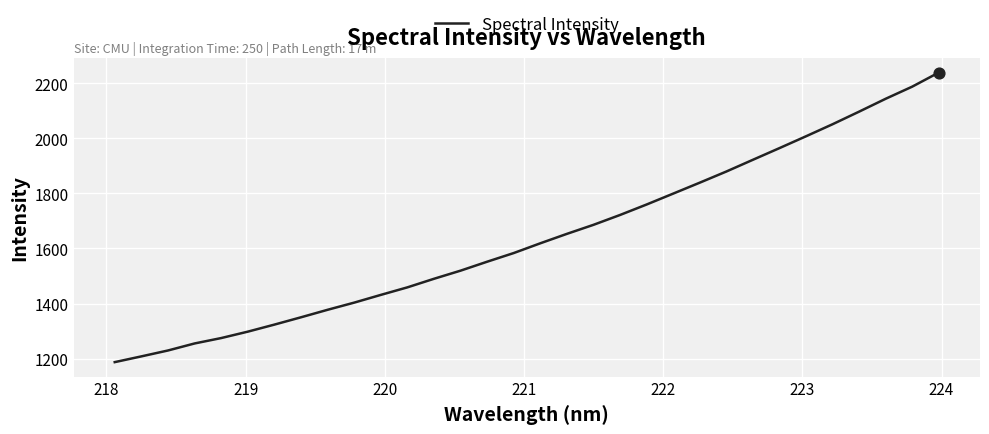

What is the difference between the maximum and minimum values?

1050.6